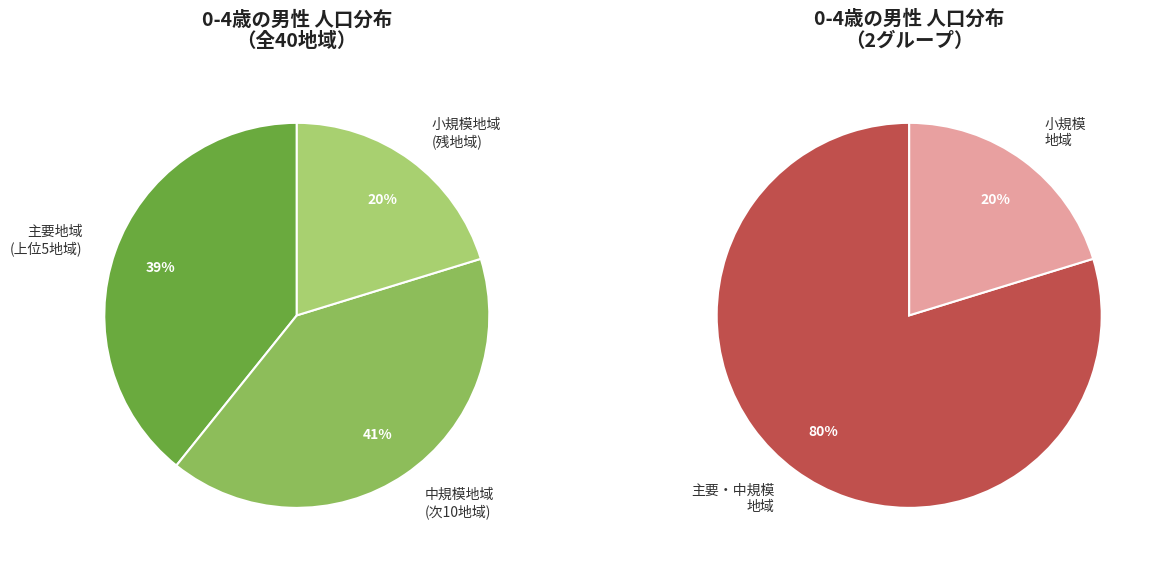

Does any single category account for the majority?

No